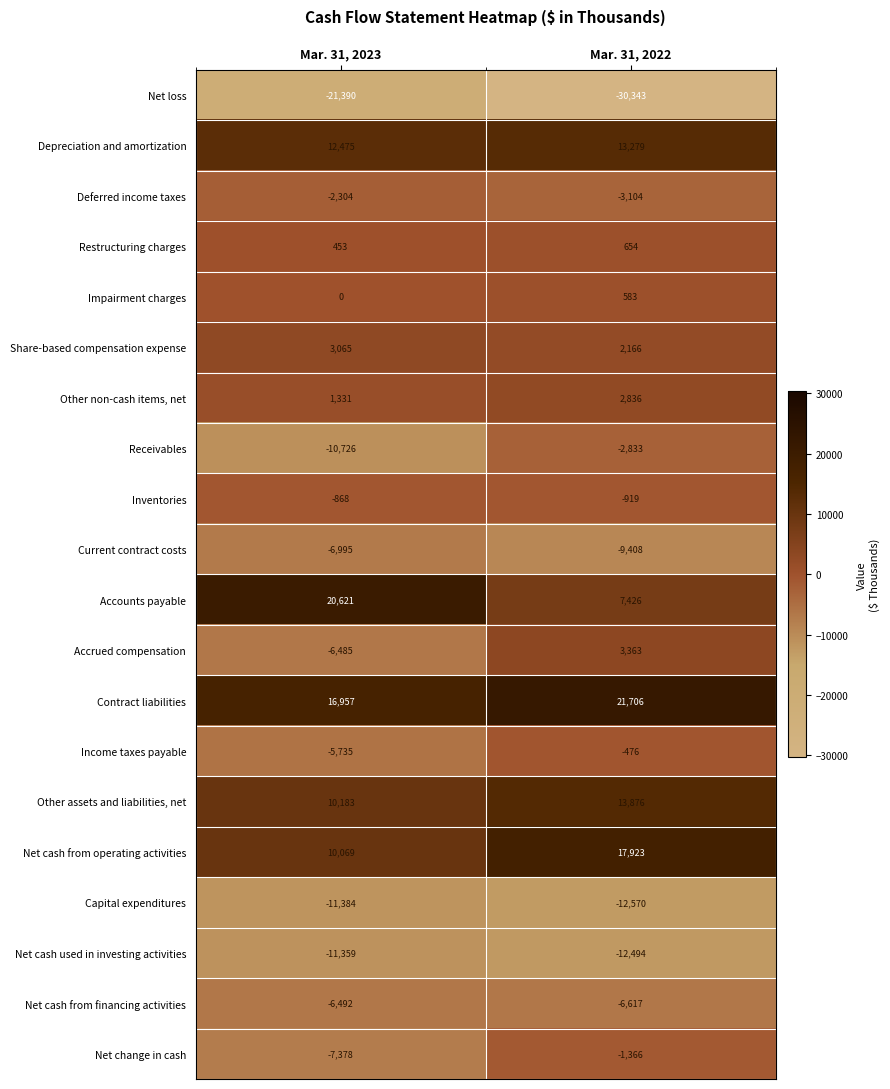

What is the difference between the maximum and minimum values in the Accrued compensation series?

9848